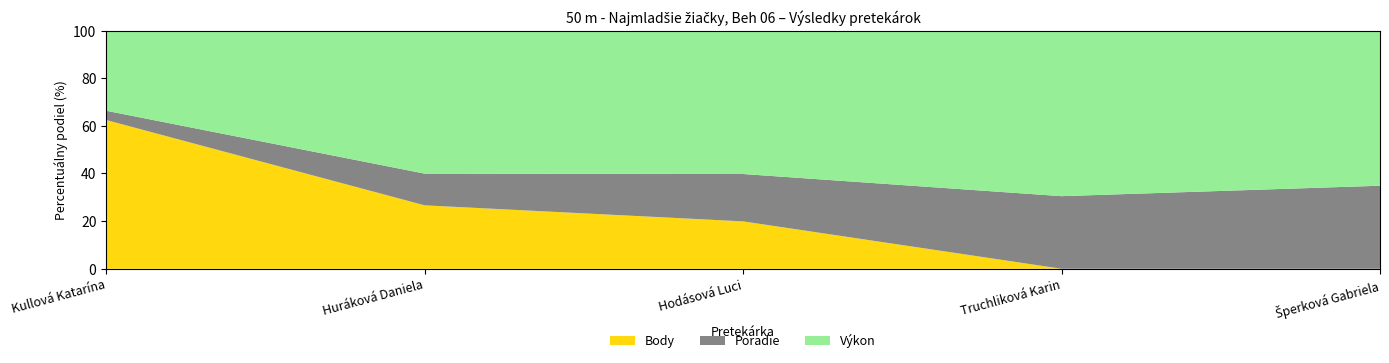

Reading left to right, what are all the values shown in this chart?

Poradie: 1.0	2.0	3.0	4.0	5.0
Výkon: 8.6	9.0	9.1	9.1	9.3
Body: 16.0	4.0	3.0	0.0	0.0